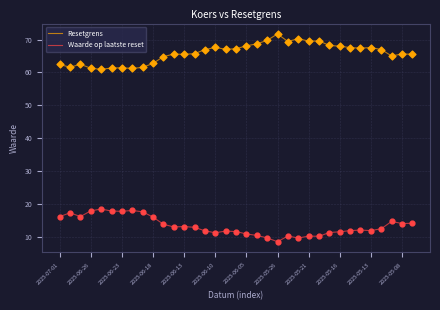

What is the difference between the maximum and minimum values in the Resetgrens series?

10.7